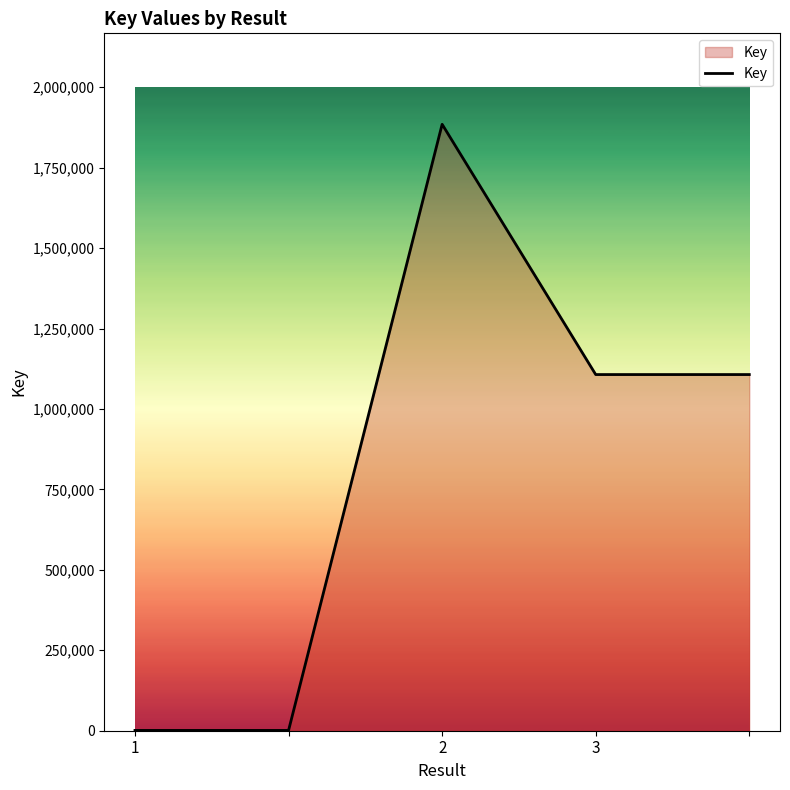

How many values are between 974 and 1106927?

4